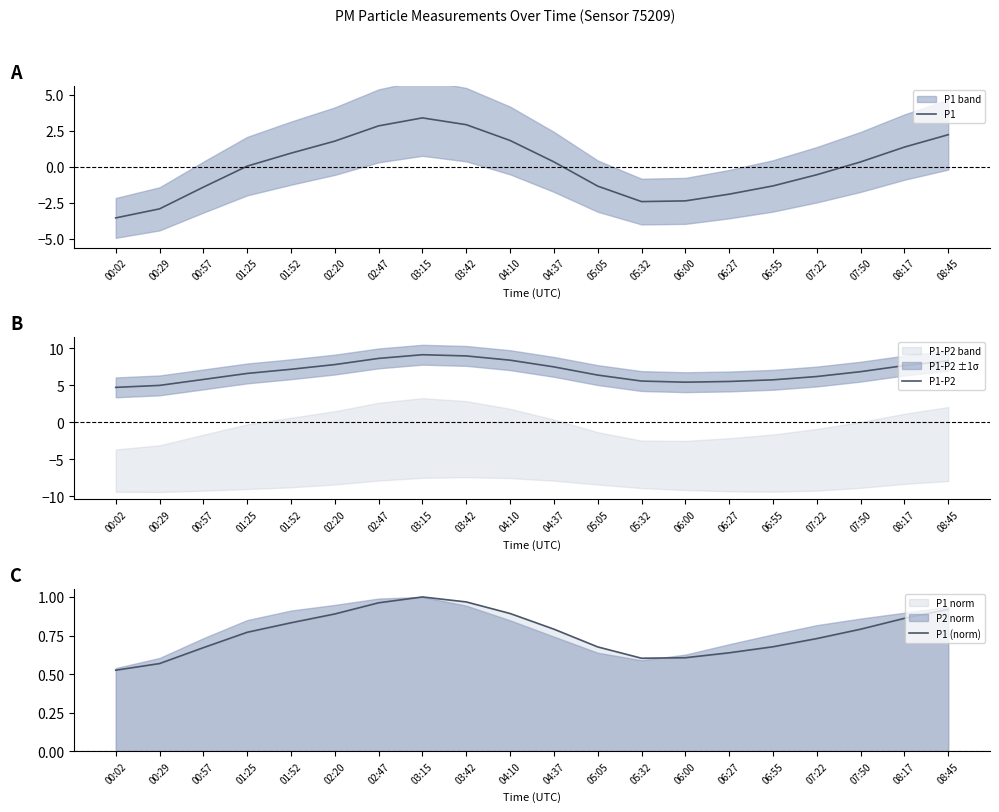

What are all the series names shown in the legend?

P1, P1-P2, P1 (norm)